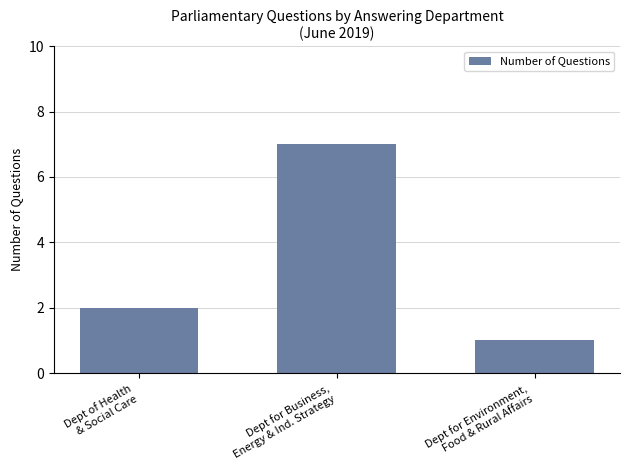

At which label is the value closest to 4?

Dept of Health
& Social Care